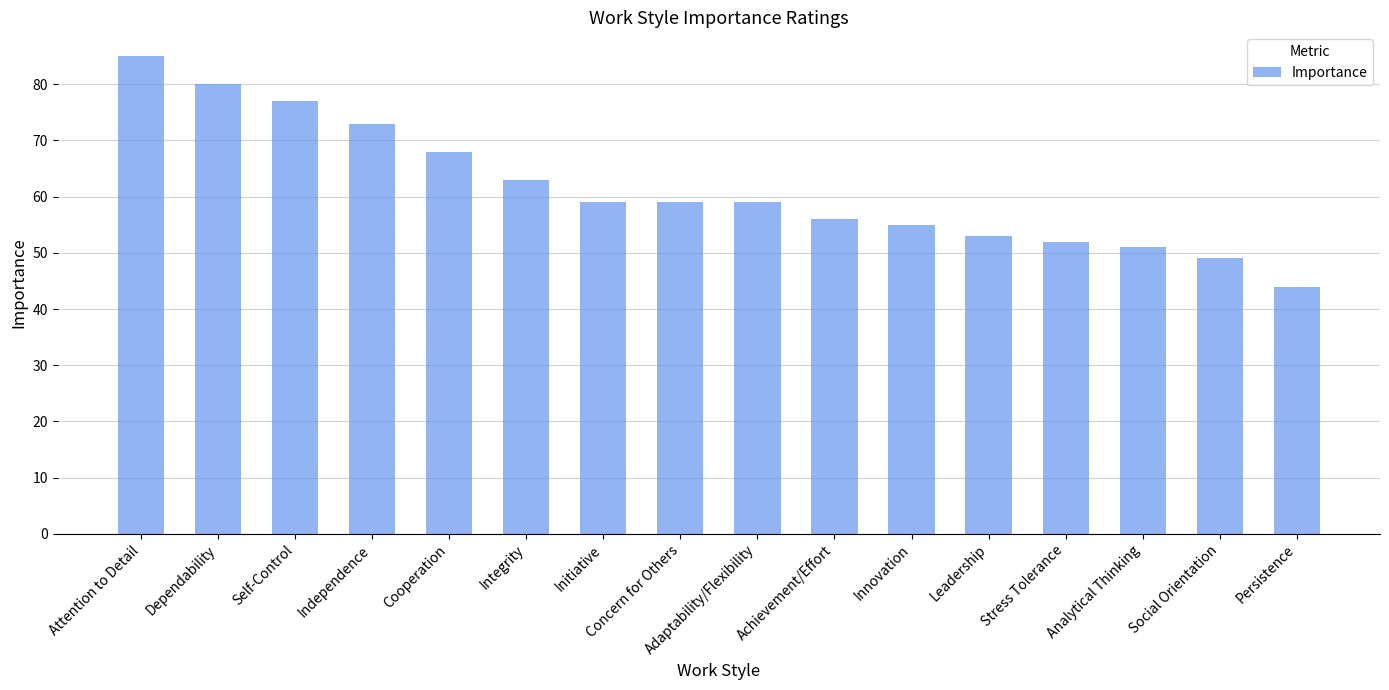

How many series are shown in this chart?

1